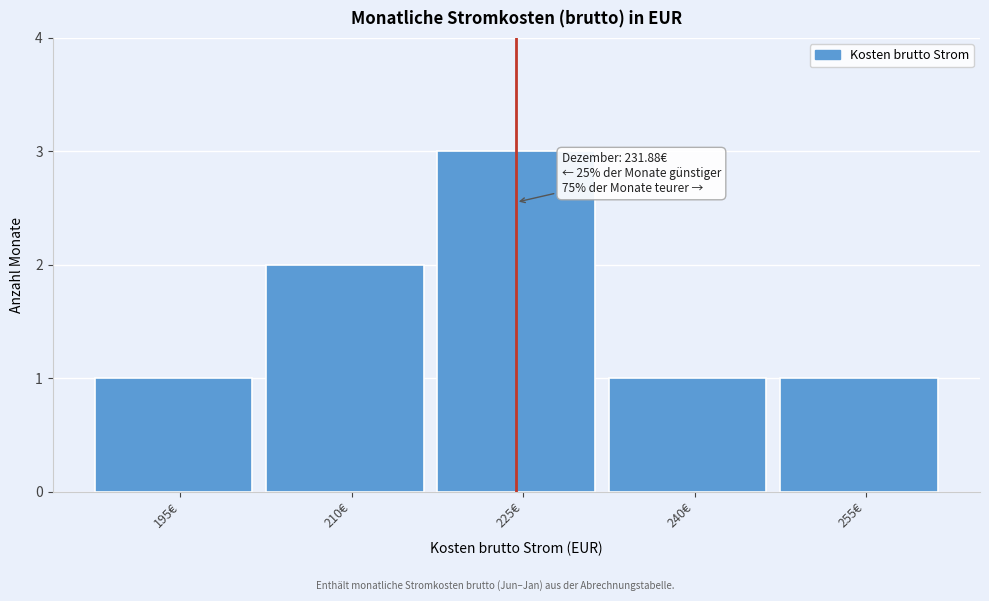

Reading left to right, list all the values displayed in this chart.

1	2	3	1	1